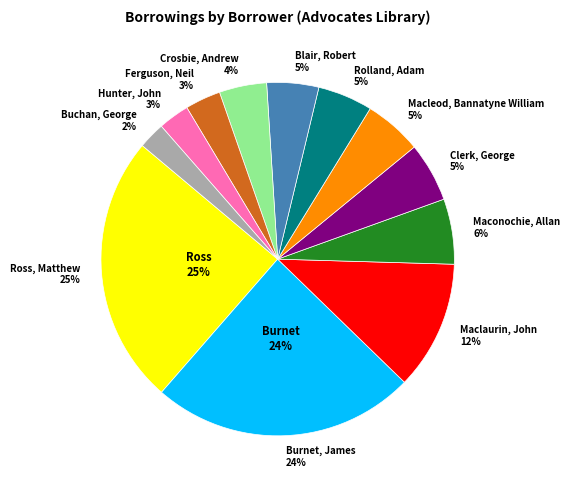

Rank the categories by value from highest to lowest.

Ross, Matthew, Burnet, James, Maclaurin, John, Maconochie, Allan, Clerk, George, Macleod, Bannatyne William, Rolland, Adam, Blair, Robert, Crosbie, Andrew, Ferguson, Neil, Hunter, John, Buchan, George